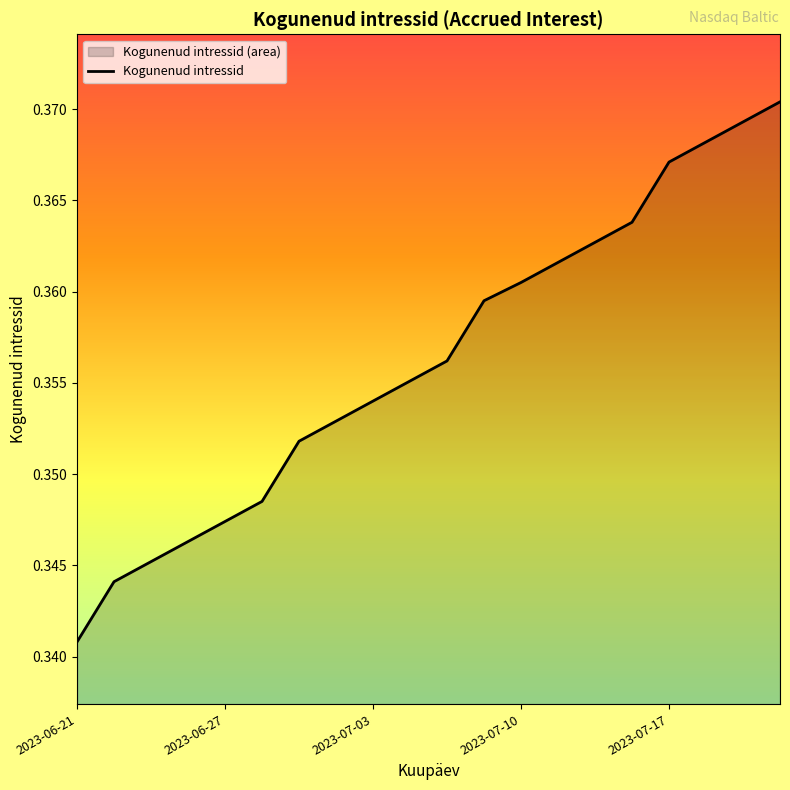

At which category does the chart reach its minimum across all series?

2023-06-21